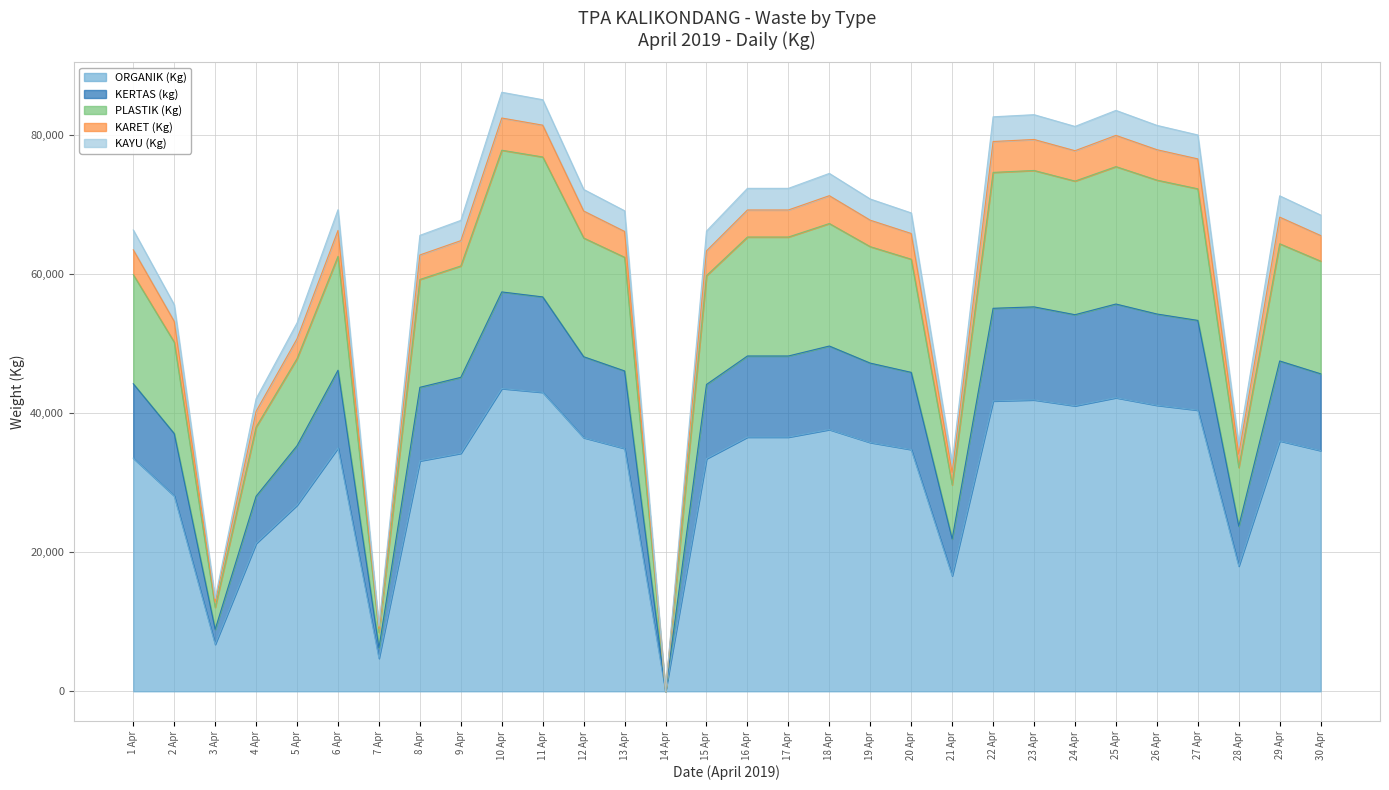

True or false: KARET (Kg) and KERTAS (kg) cross at least once.

False